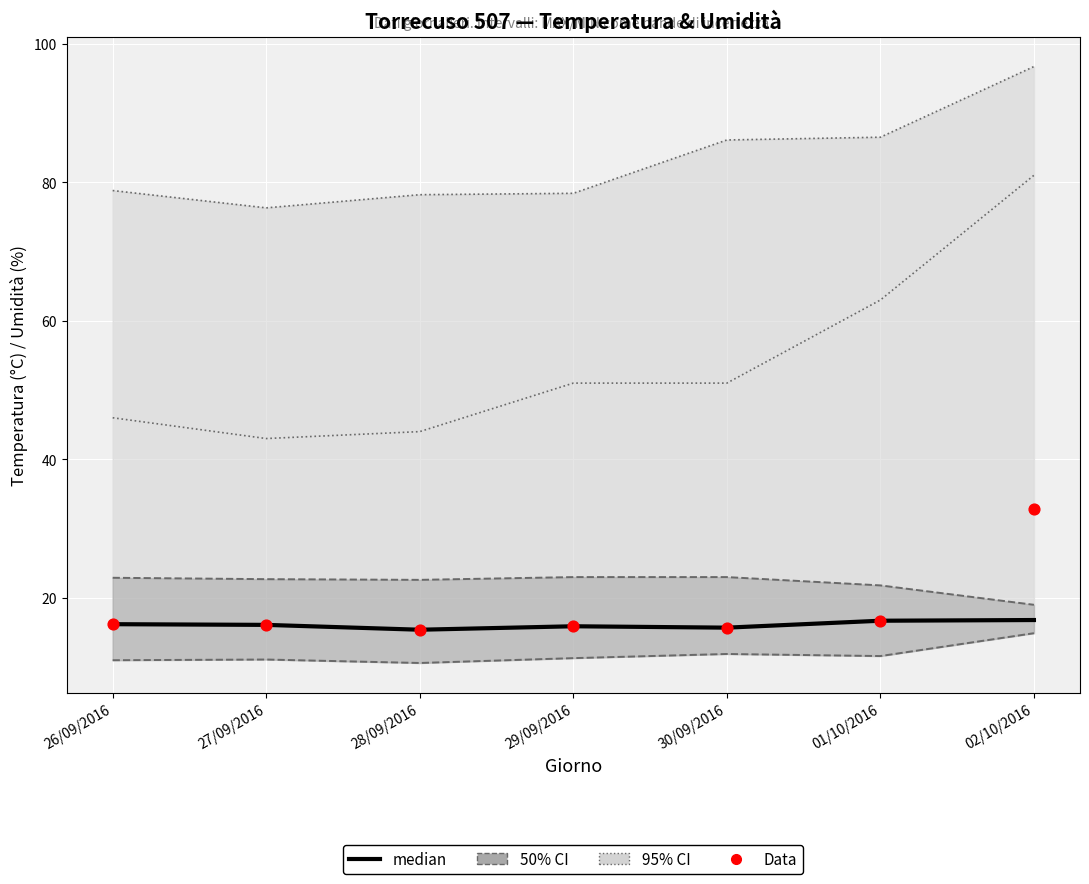

At which category is the sum across all series the highest?

02/10/2016